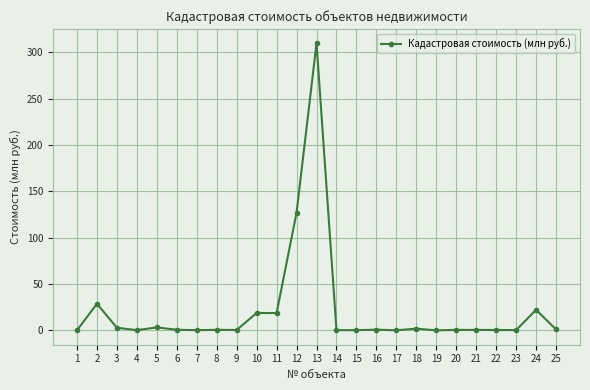

What is the sum of all values?

541.0